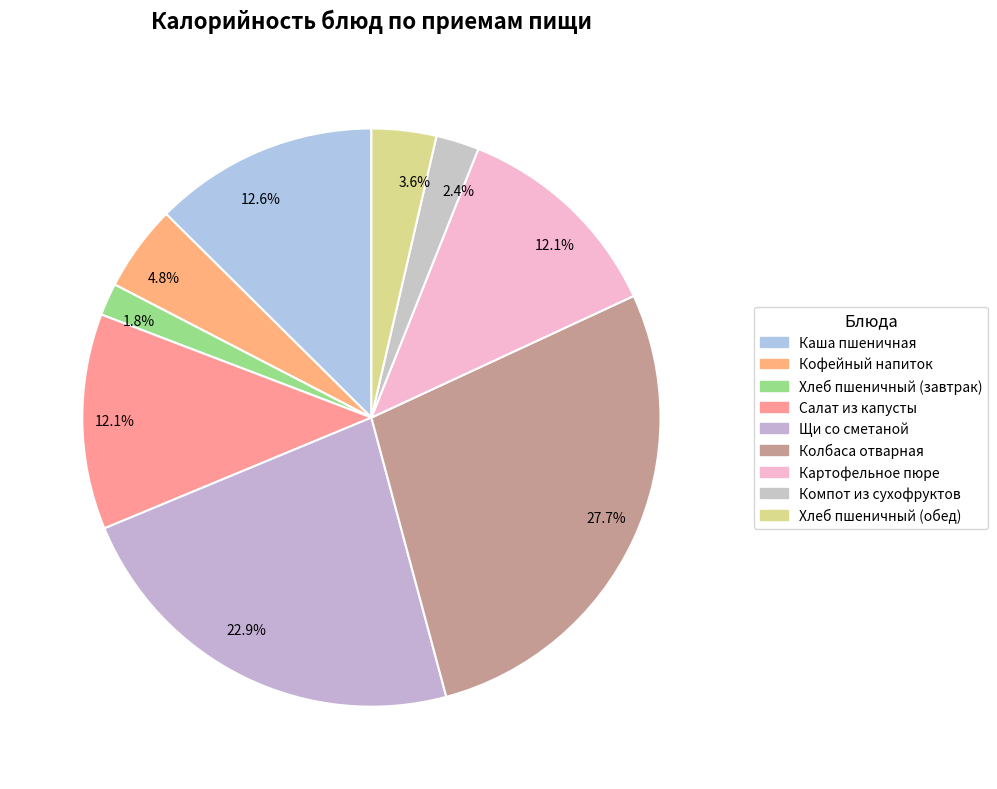

Count the number of slices in the pie.

9